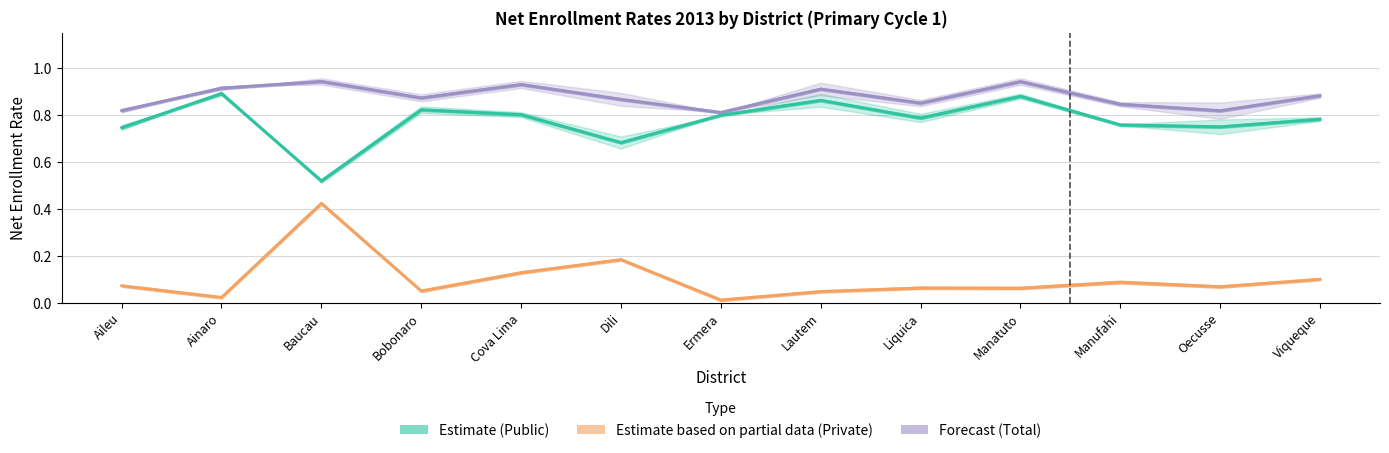

How many lines are shown in the chart?

3